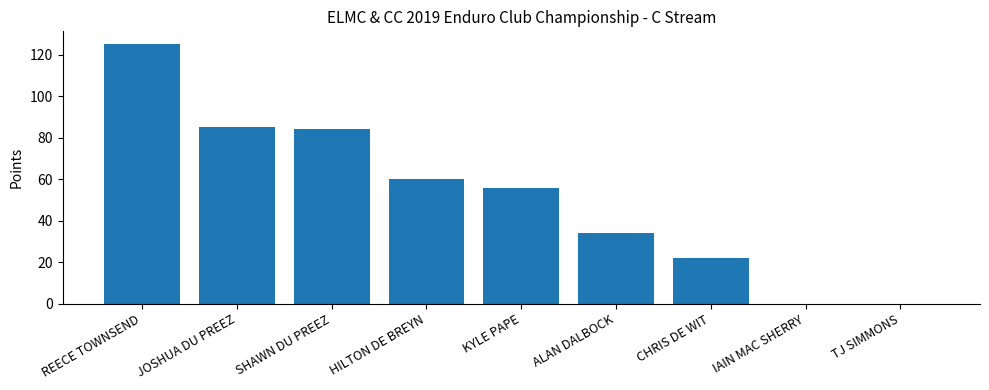

Reading left to right, transcribe all the data shown in this chart.

125	85	84	60	56	34	22	0	0